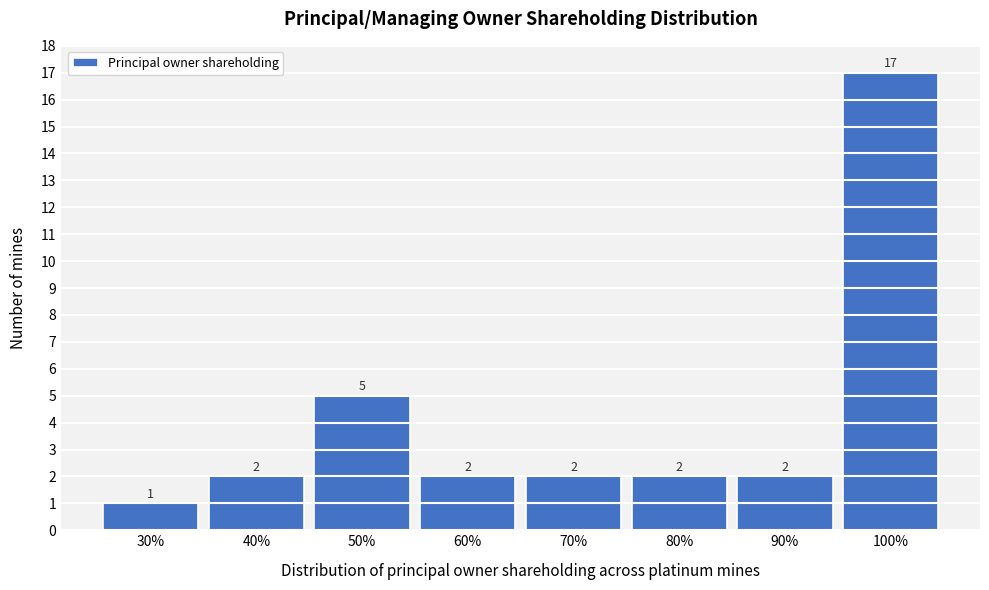

Reading left to right, extract all data points from this chart.

30%=1	40%=2	50%=5	60%=2	70%=2	80%=2	90%=2	100%=17